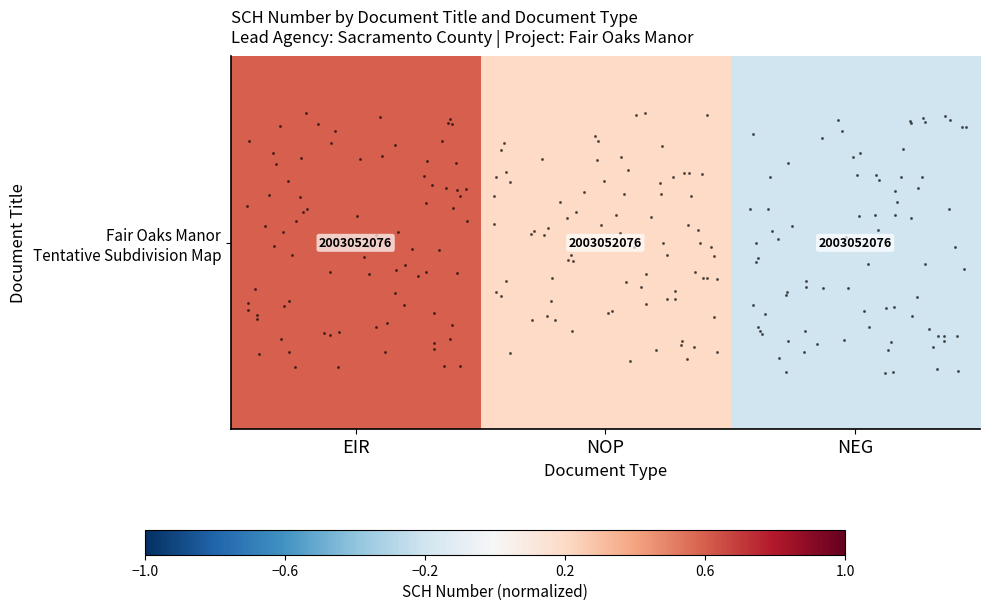

List the labels in order of value, smallest first.

NEG, NOP, EIR